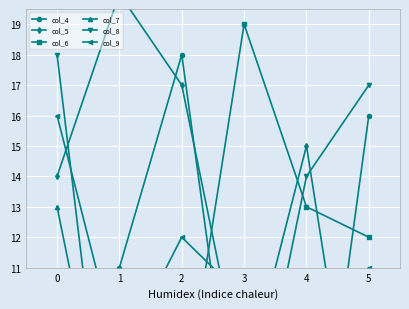

True or false: col_8 has more than 2 interior local peaks.

False